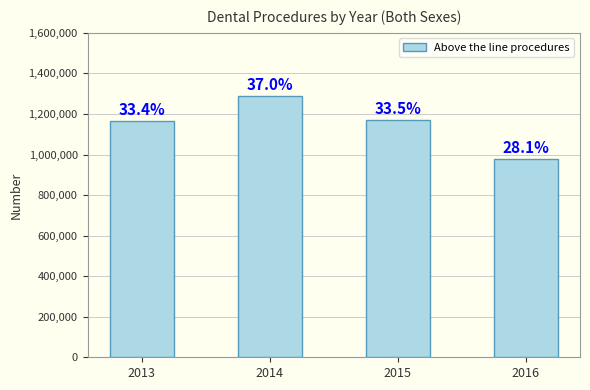

Is it true that the value at 2014 is 2244428?

False